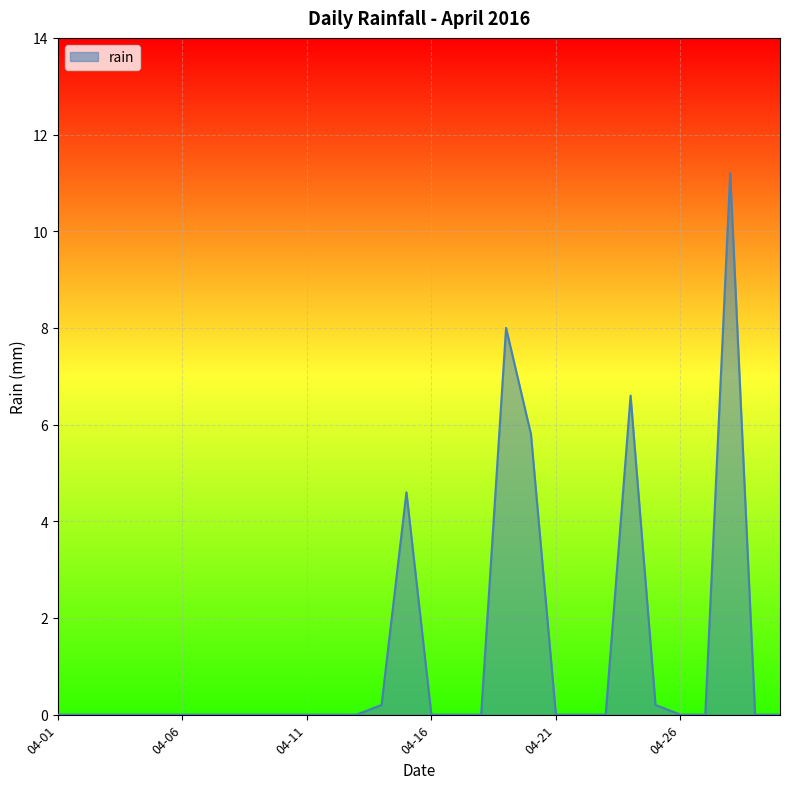

How many lines are shown in the chart?

1